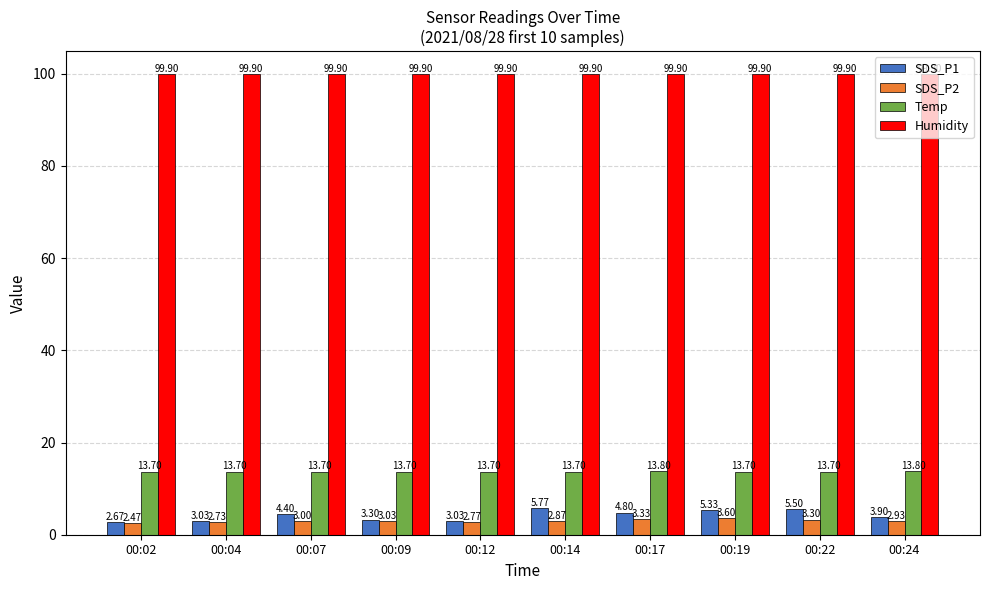

Rank the categories by SDS_P2 value from highest to lowest.

00:19, 00:17, 00:22, 00:09, 00:07, 00:24, 00:14, 00:12, 00:04, 00:02